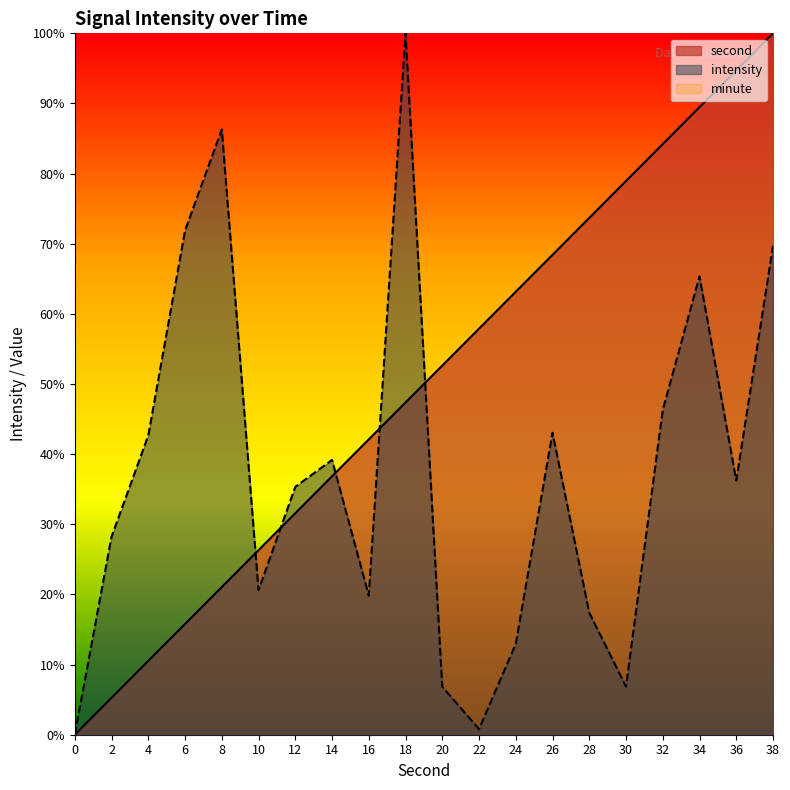

In intensity, how many points are higher than both neighbors (excluding endpoints)?

5